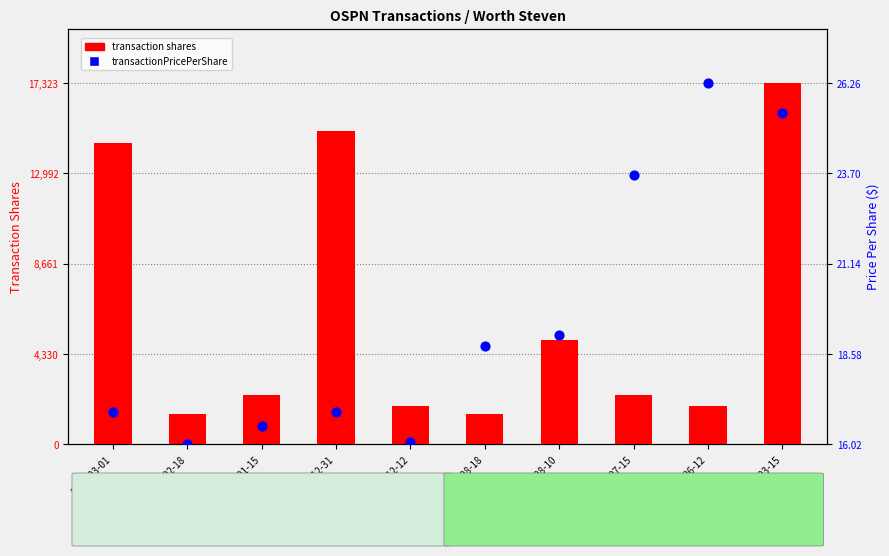

Which series has the largest total across all categories?

transaction shares